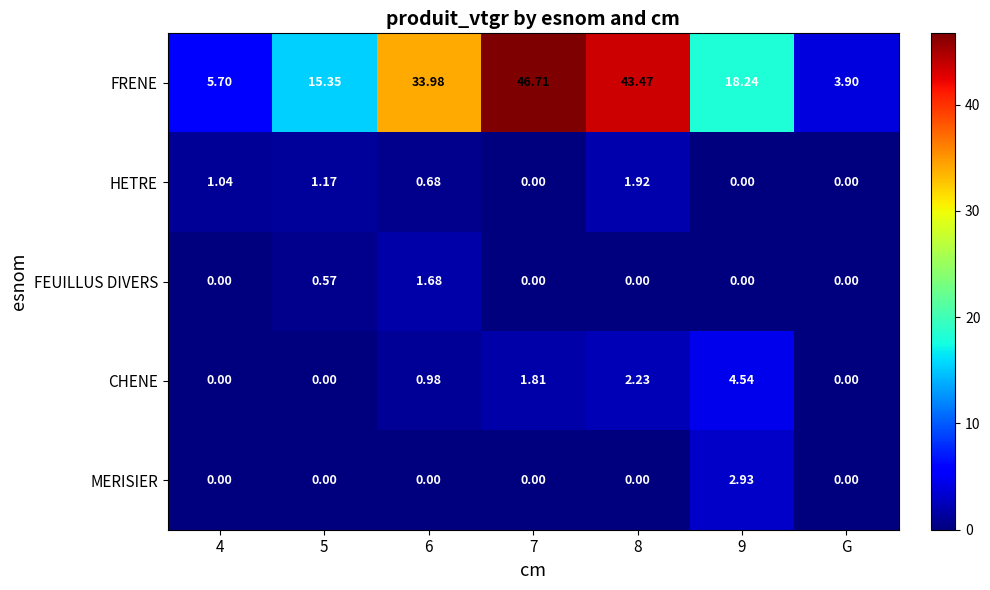

Which series has the largest total across all categories?

FRENE